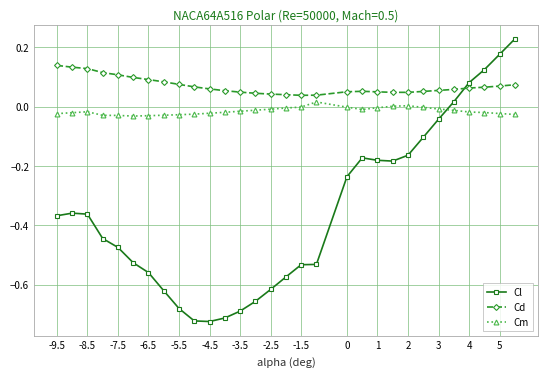

Which series has the largest range (max minus min)?

Cl